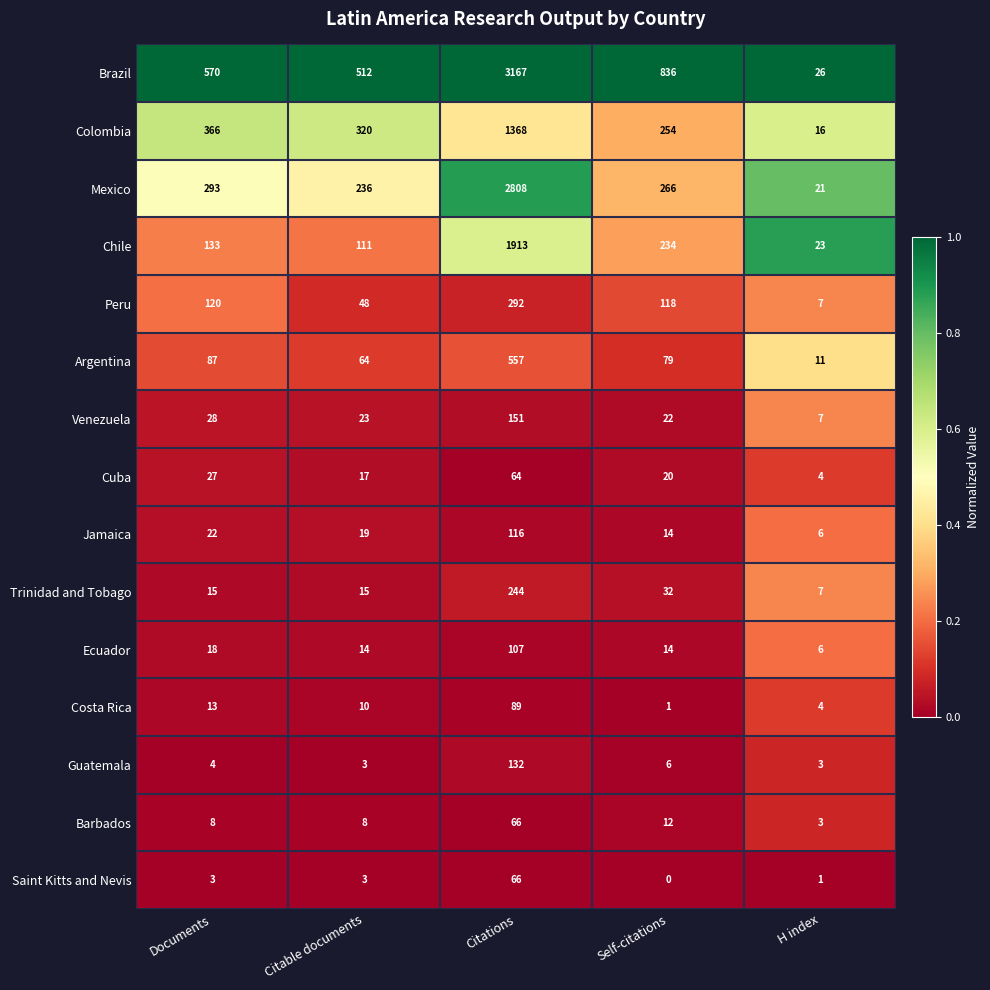

At which category is the sum across all series the highest?

Citations